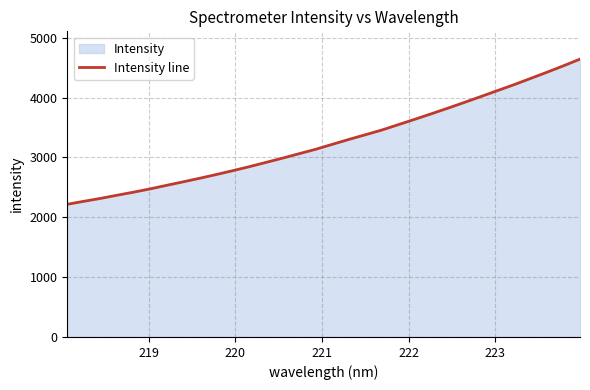

What is the minimum value shown in the chart?

2217.5